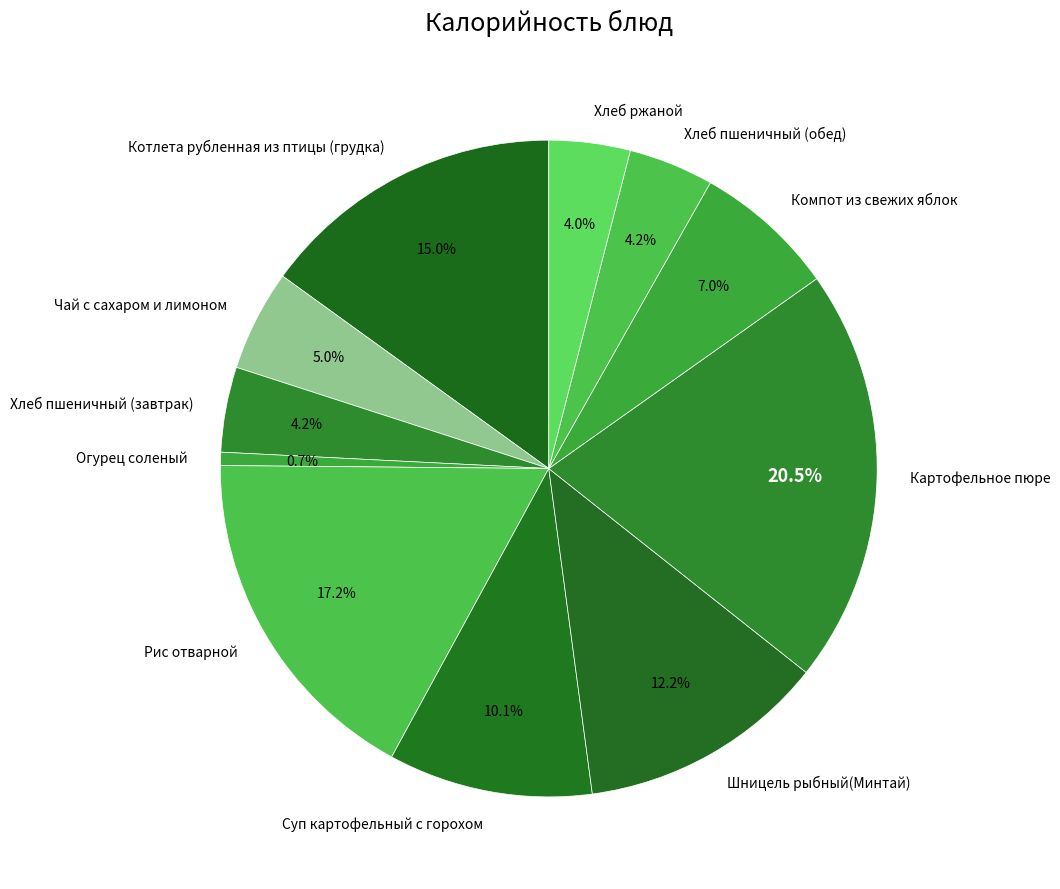

Which slice is the smallest?

Огурец соленый